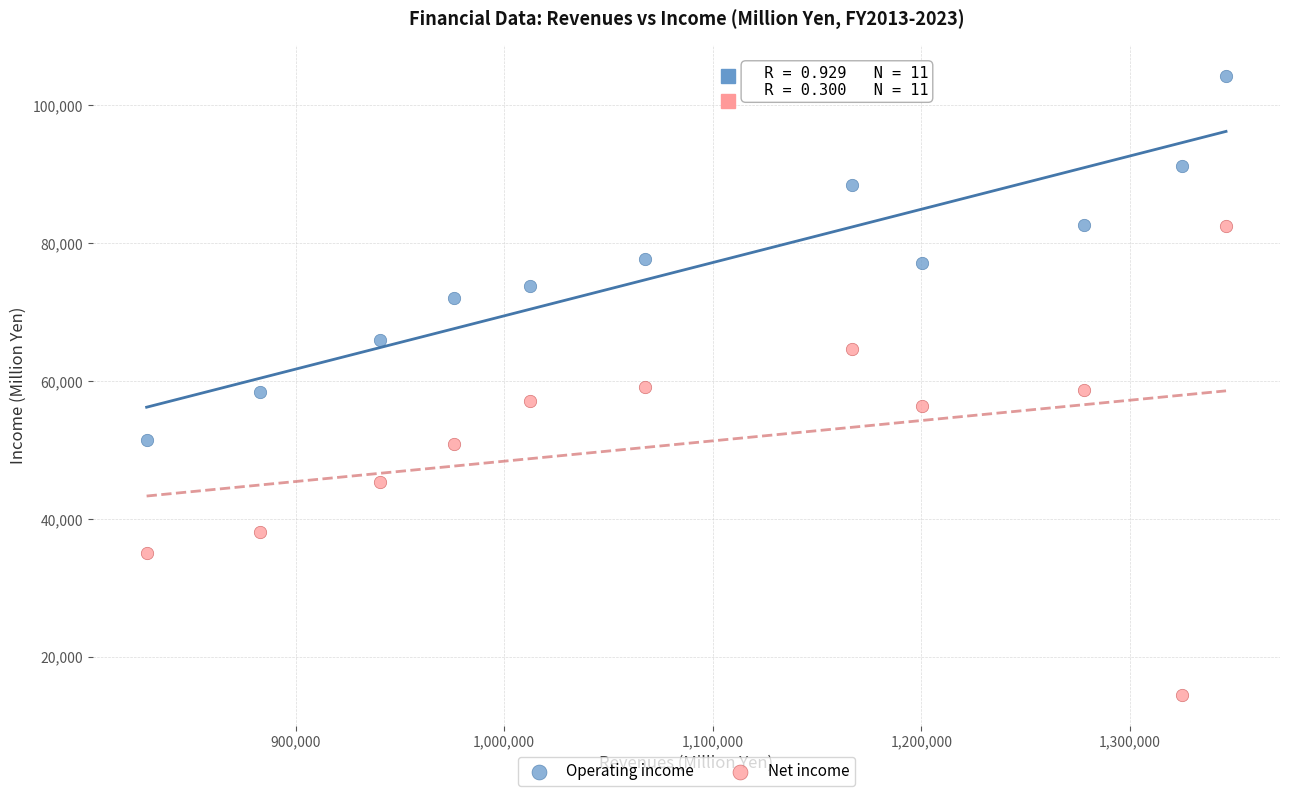

Which series has the largest Y range (max minus min)?

Net income